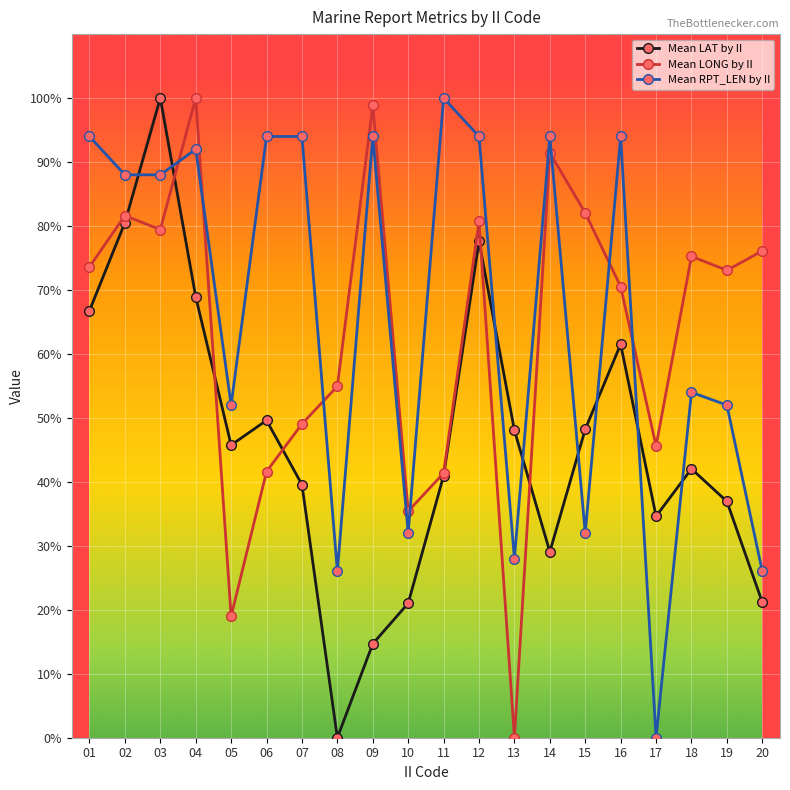

True or false: Mean LAT by II has a value of 39.6 at 07.

True